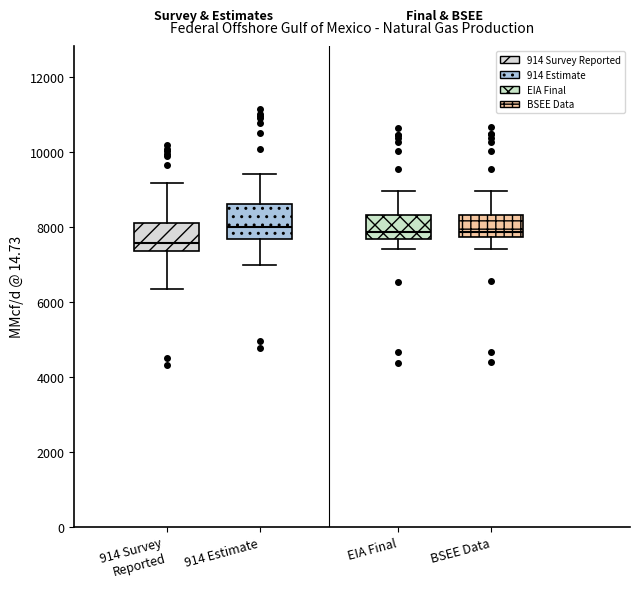

Where is the lower edge of the box for BSEE Data on the y-axis? The values are not printed on the chart, so give them approximately, as read against the axis.

7800